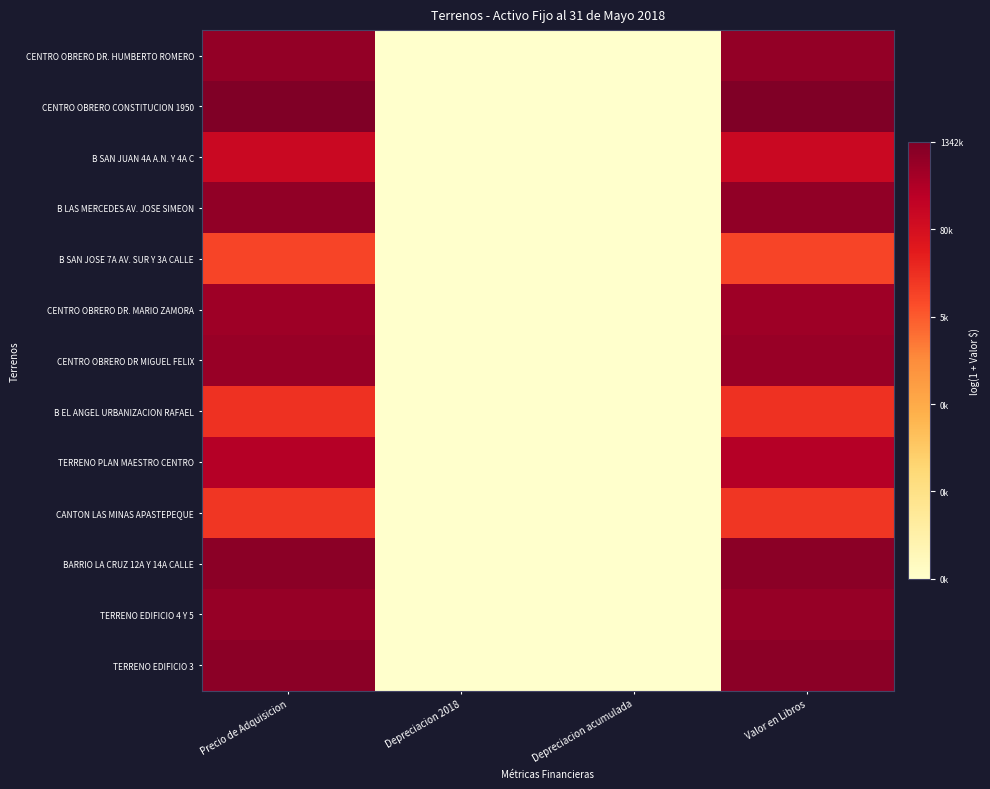

Rank the series at Valor en Libros from lowest to highest value.

B SAN JOSE 7A AV. SUR Y 3A CALLE, CANTON LAS MINAS APASTEPEQUE, B EL ANGEL URBANIZACION RAFAEL, B SAN JUAN 4A A.N. Y 4A C, TERRENO PLAN MAESTRO CENTRO, CENTRO OBRERO DR. MARIO ZAMORA, CENTRO OBRERO DR MIGUEL FELIX, TERRENO EDIFICIO 4 Y 5, CENTRO OBRERO DR. HUMBERTO ROMERO, B LAS MERCEDES AV. JOSE SIMEON, BARRIO LA CRUZ 12A Y 14A CALLE, TERRENO EDIFICIO 3, CENTRO OBRERO CONSTITUCION 1950